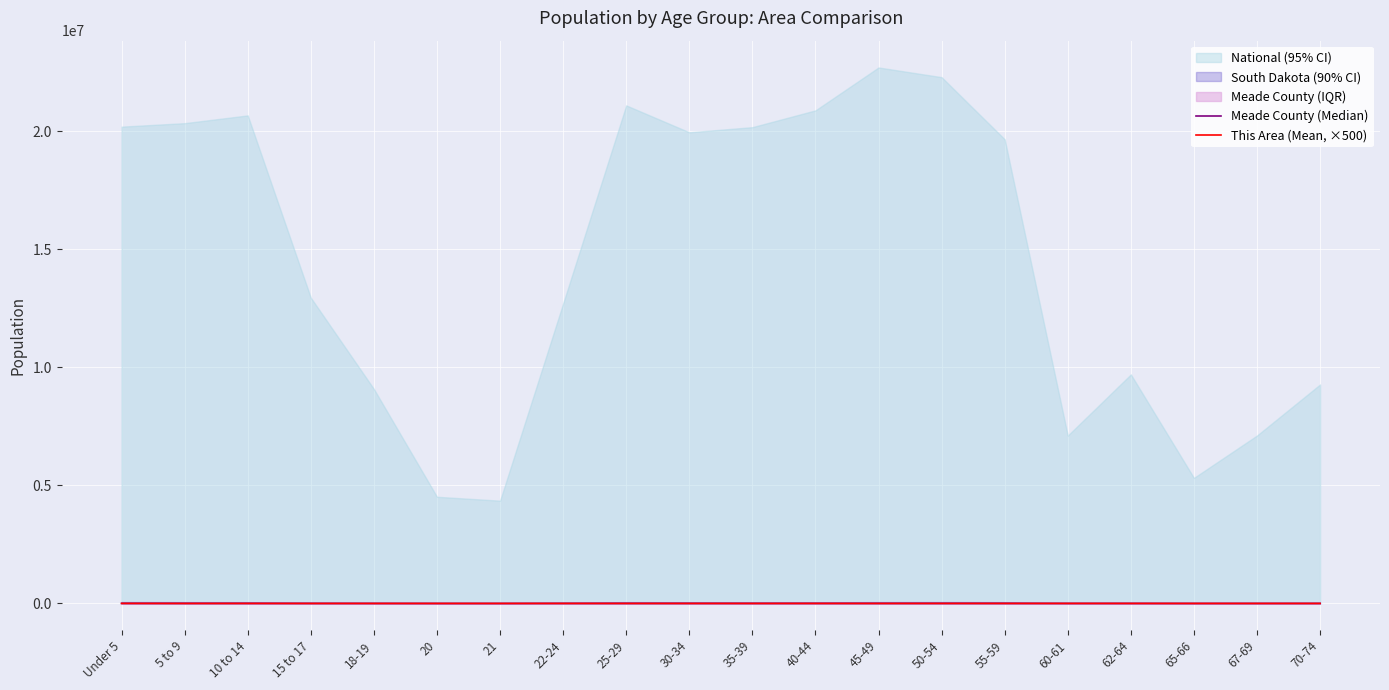

Where is the first local minimum for Meade County (Median)?

21